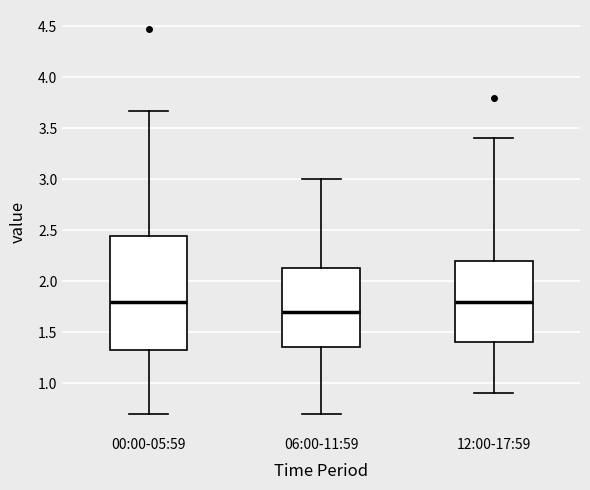

Reading left to right, read every box against the y-axis: the position of its median line, the range the box covers, and the ends of its whiskers. The values are not printed on the chart, so give them approximately, as read against the axis.

00:00-05:59: median 1.80, box 1.30 to 2.45, whiskers 0.70 to 3.65
06:00-11:59: median 1.70, box 1.35 to 2.15, whiskers 0.70 to 3.00
12:00-17:59: median 1.80, box 1.40 to 2.20, whiskers 0.90 to 3.40